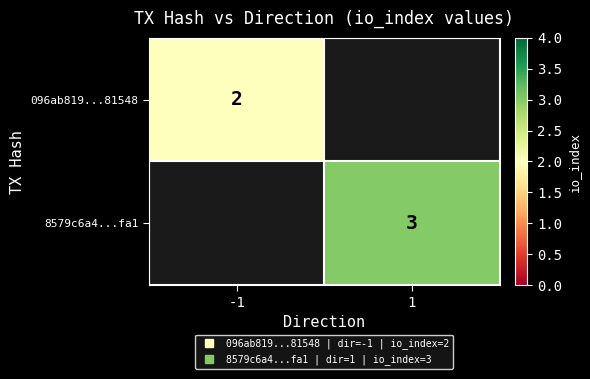

Is it true that 8579c6a4...fa1 equals 5.2 at 1?

False